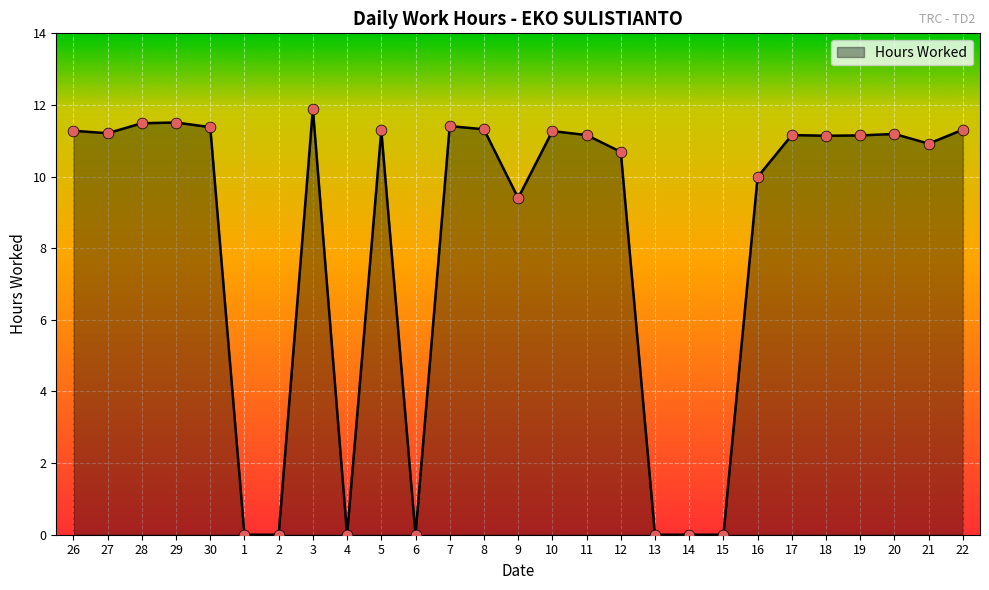

Approximately how many times larger is the value at 20 compared to 3?

0.9